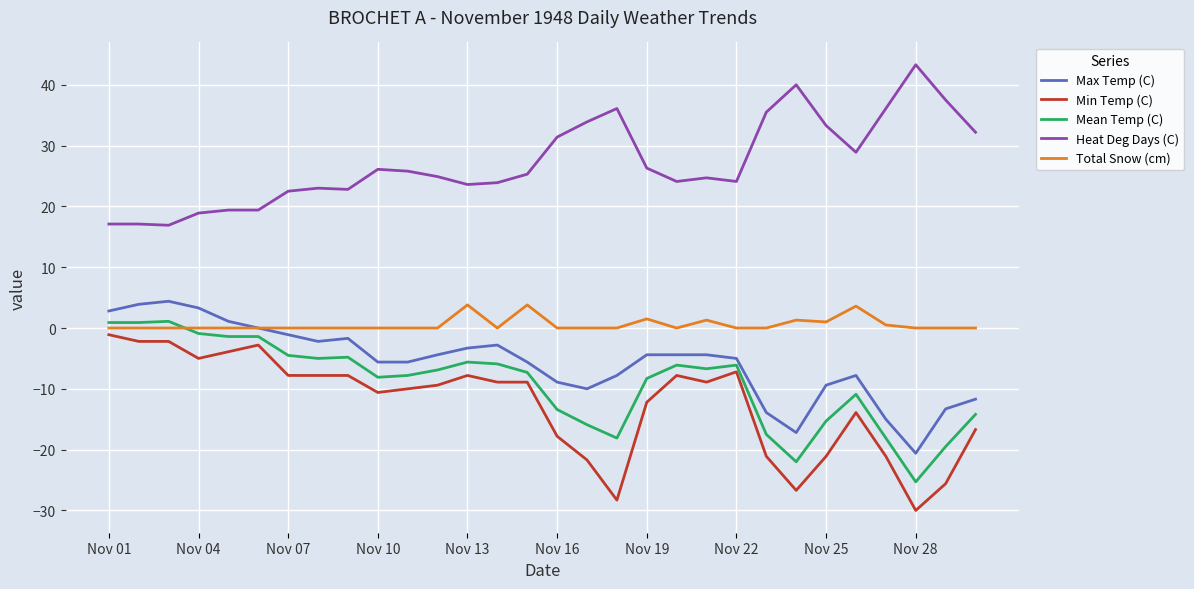

What is the greatest value displayed?

43.3